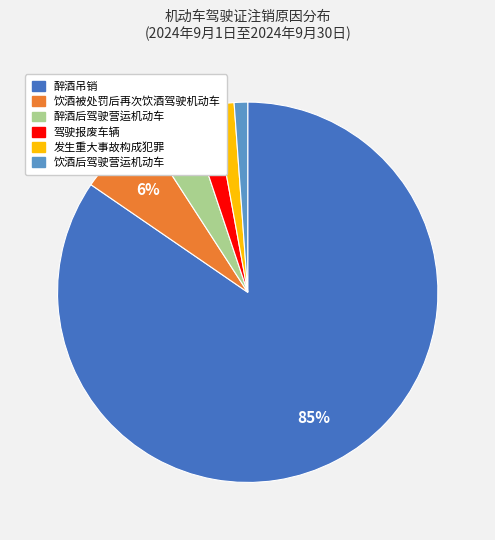

To the nearest percent, what portion does 发生重大事故构成犯罪 represent?

2%